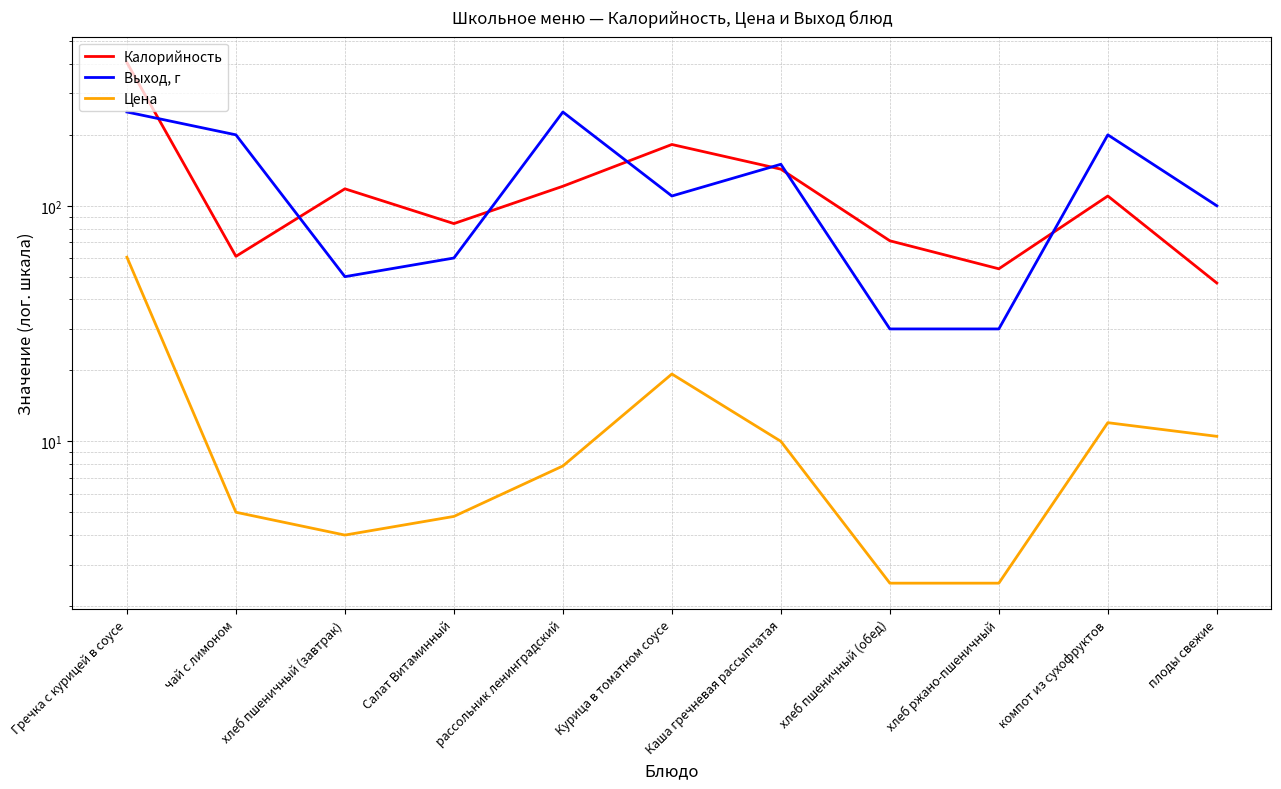

Between хлеб пшеничный (обед) and компот из сухофруктов, which is larger?

компот из сухофруктов